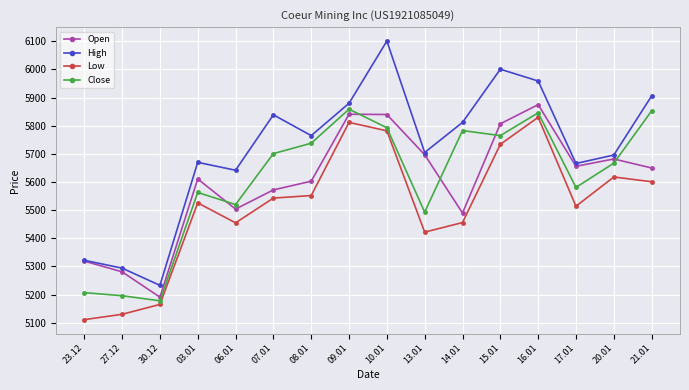

What is the total value across all series at 23.12?

20959